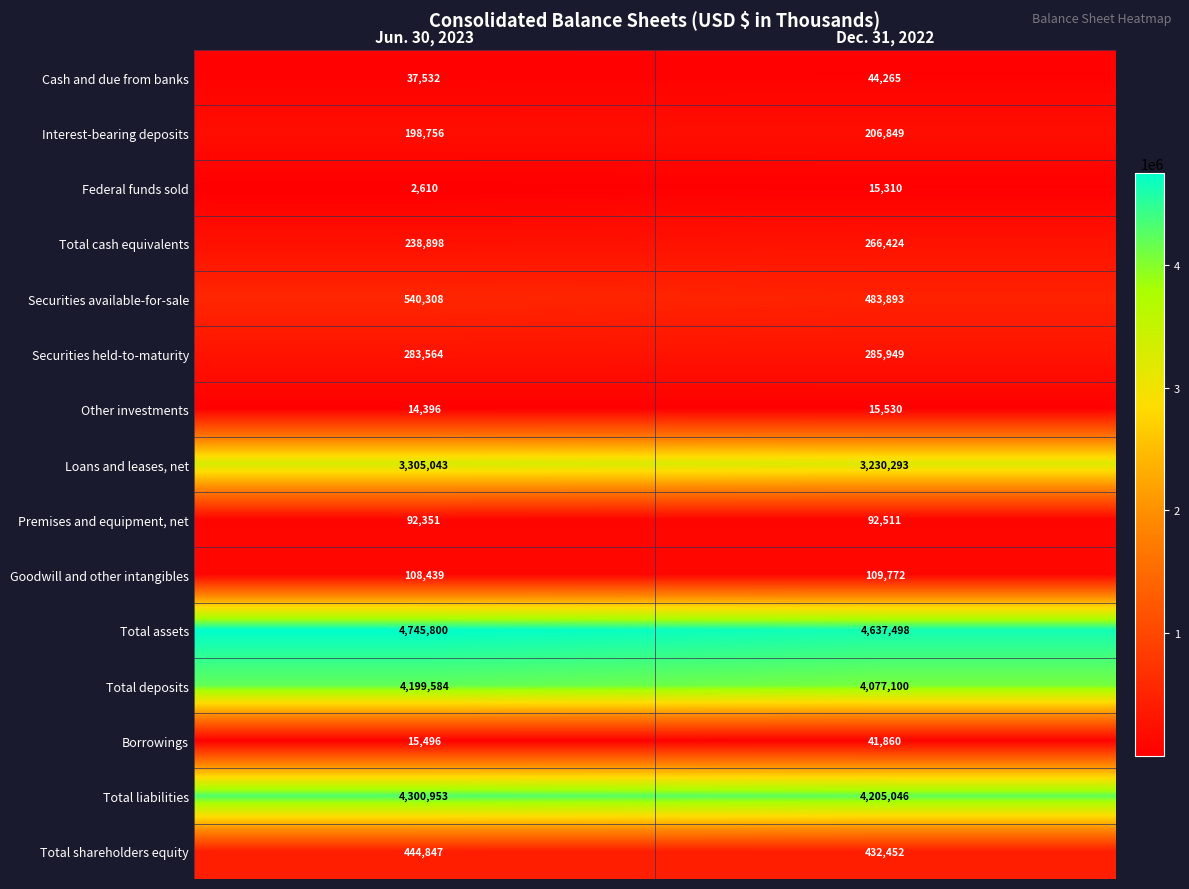

What value does the Total shareholders equity series have at Dec. 31, 2022?

432452